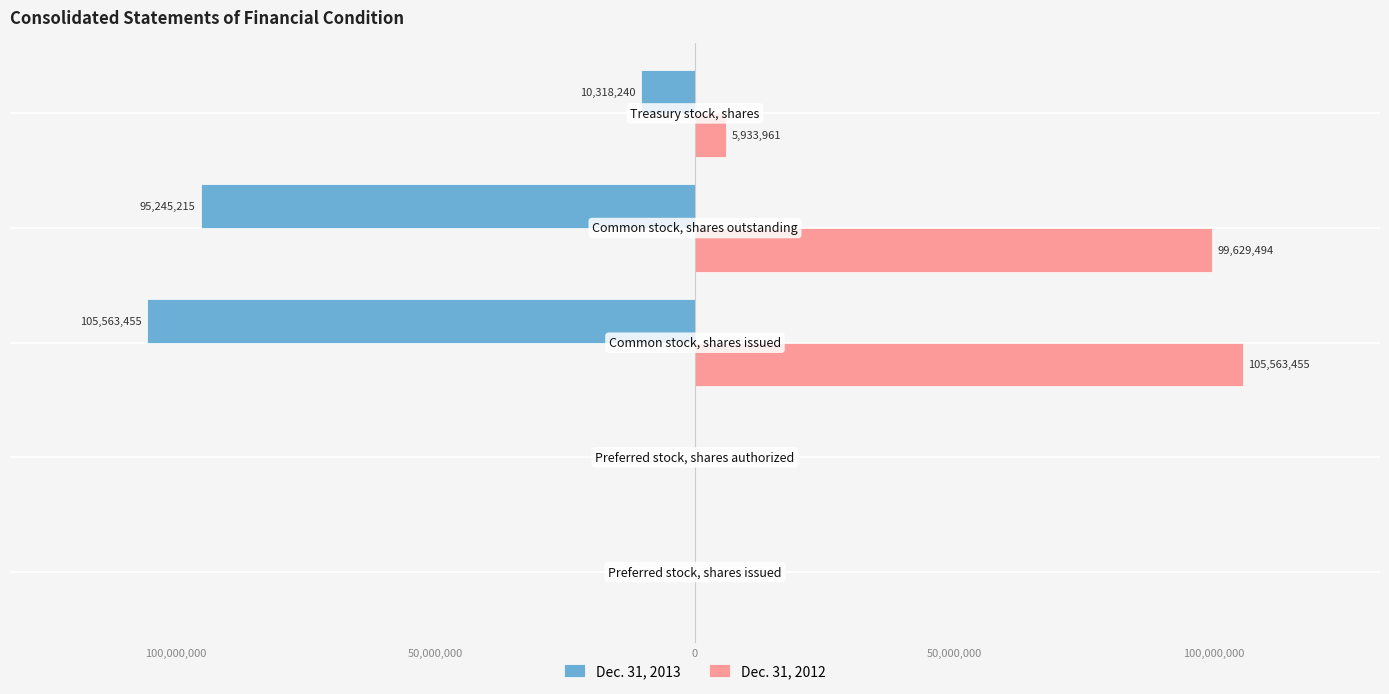

What are all the series names shown in the legend?

Dec. 31, 2013, Dec. 31, 2012